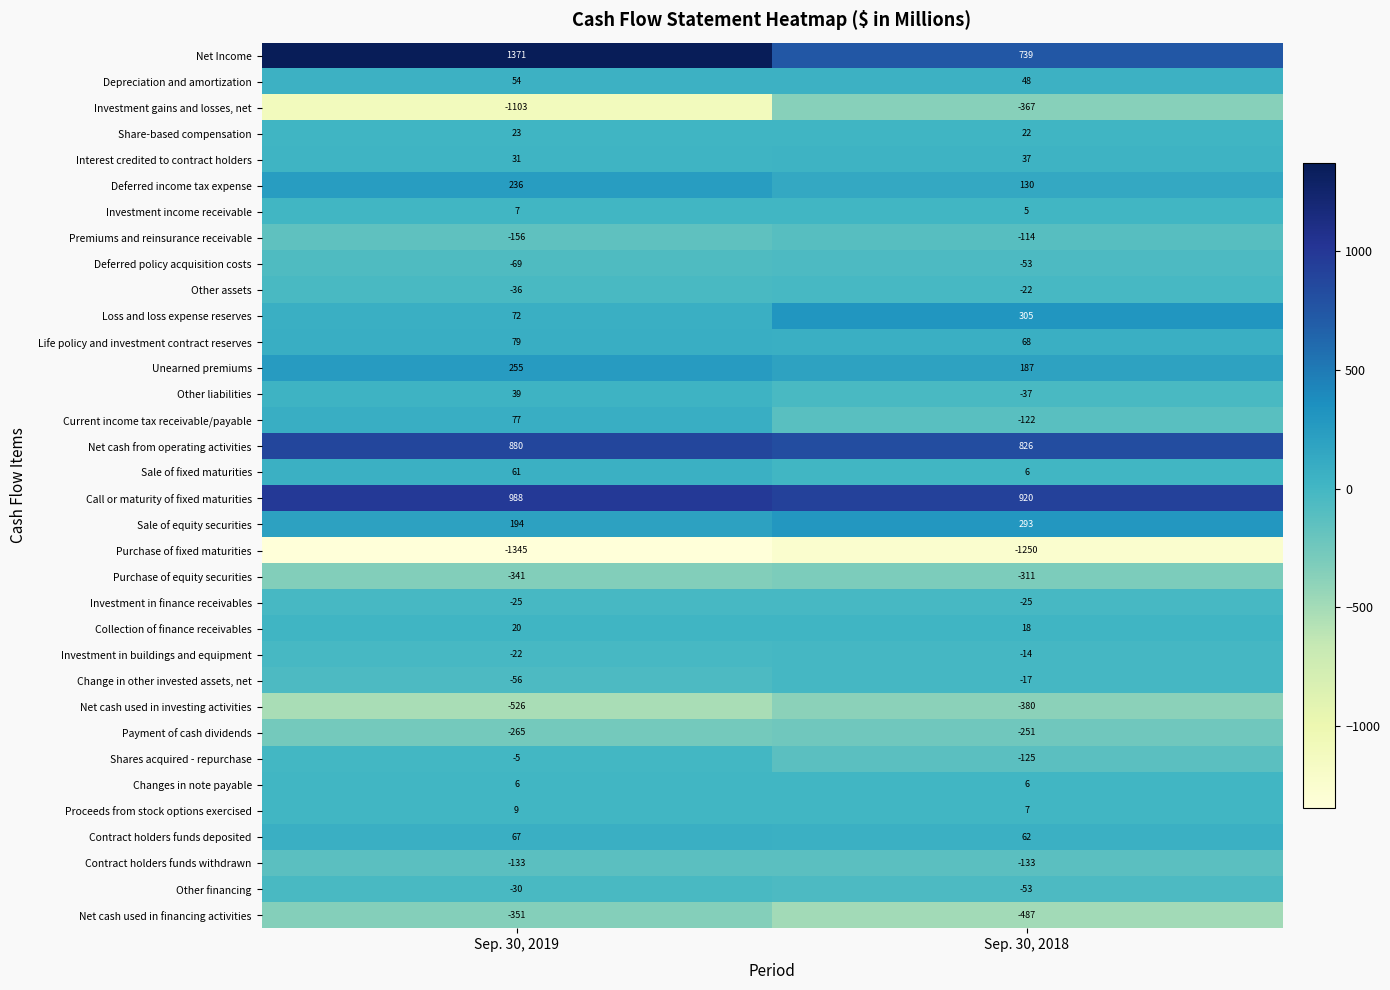

How many data points does each series have?

2